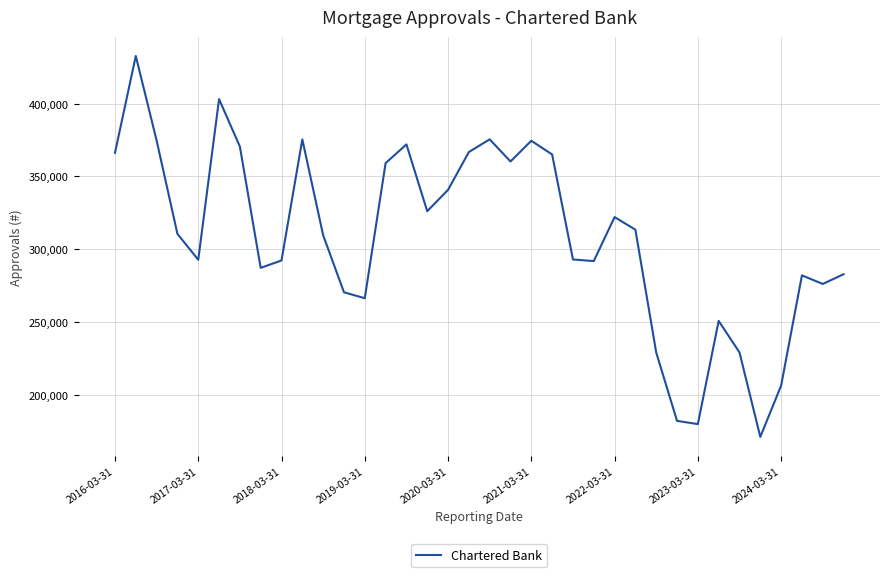

What is the greatest value displayed?

432747